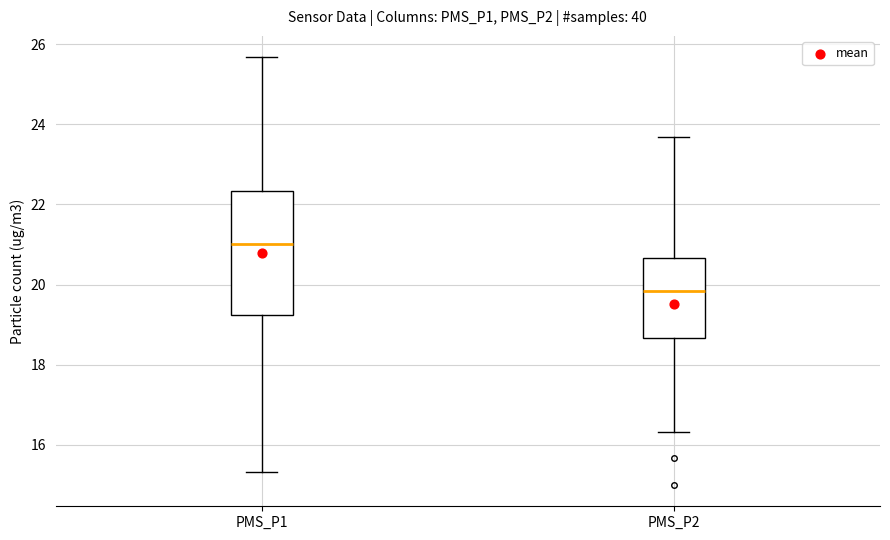

Reading left to right, transcribe this box plot: for each box, give where its median line is, the range the box spans, and where its two whiskers end, as read against the y-axis. The values are not printed on the chart, so give them approximately, as read against the axis.

PMS_P1: median 21.0, box 19.2 to 22.4, whiskers 15.4 to 25.6
PMS_P2: median 19.8, box 18.6 to 20.6, whiskers 16.4 to 23.6